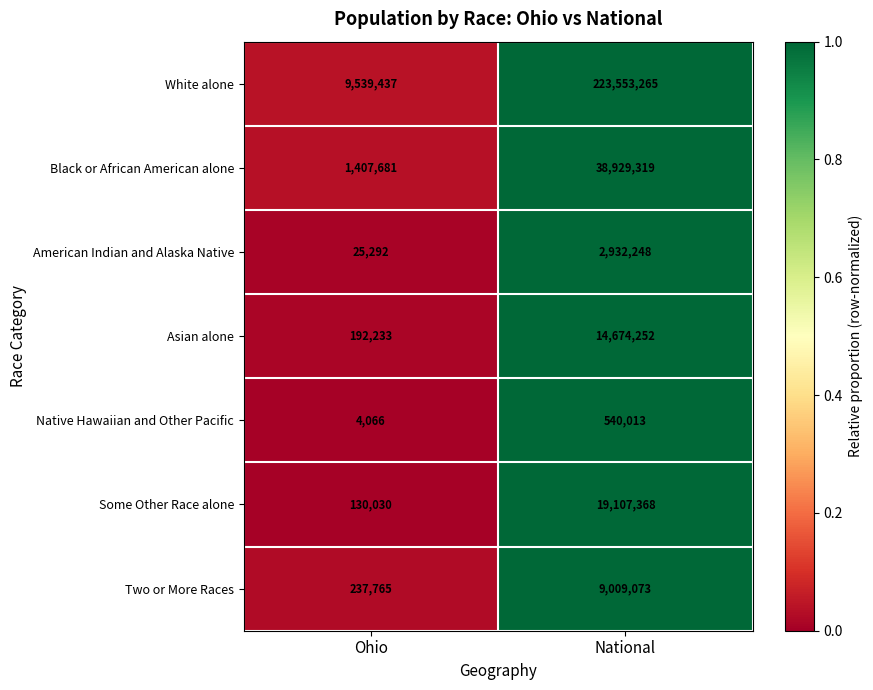

How many data points in American Indian and Alaska Native are less than 2932248?

1